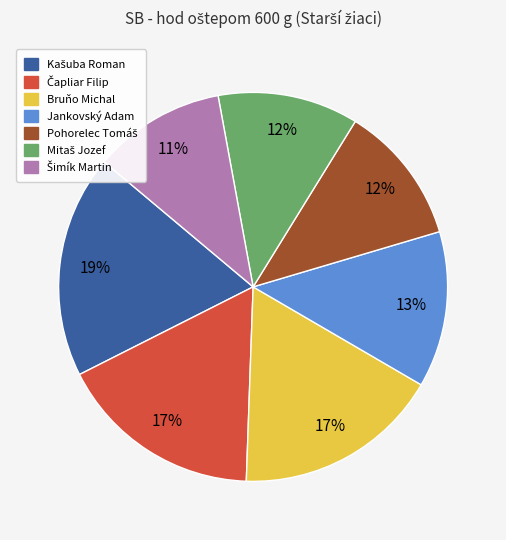

Is it true that Jankovský Adam is 13% of the pie?

True